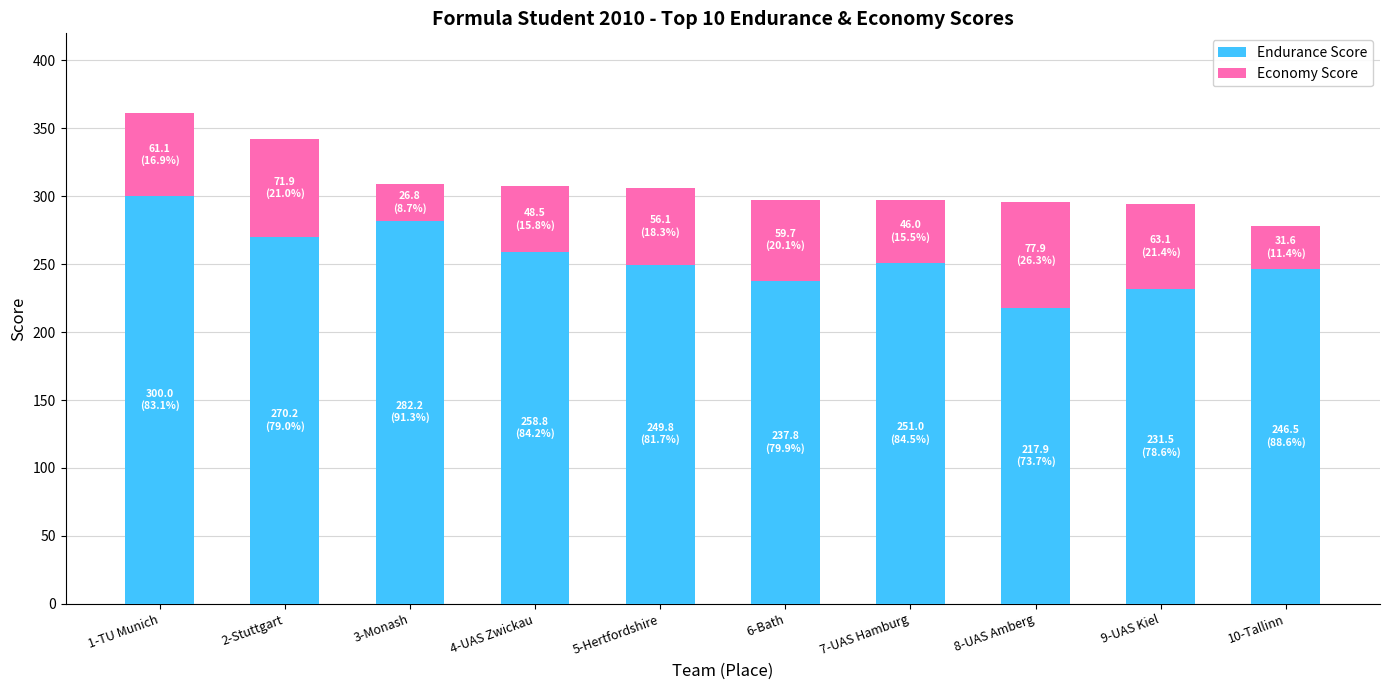

At which label does Endurance Score reach its minimum?

8-UAS Amberg